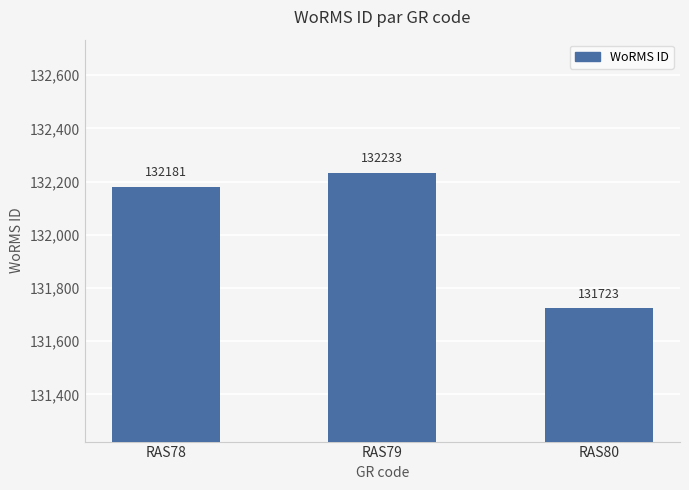

Is it true that the value at RAS79 is 181558?

False